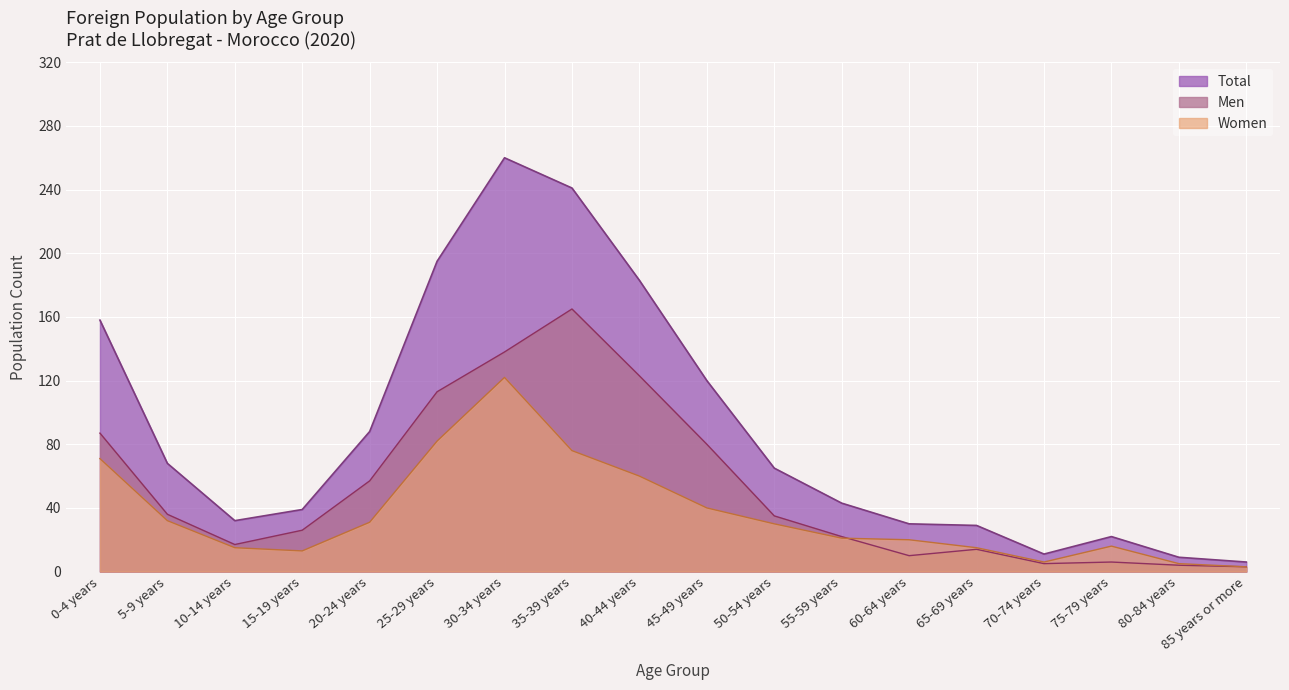

Where is Total nearest to the value 133?

45-49 years